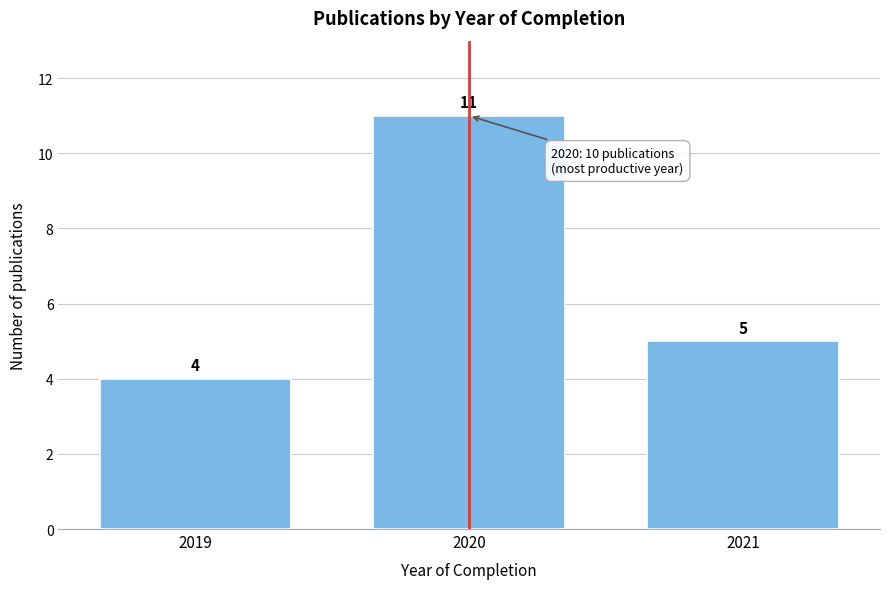

Reading left to right, list all the values displayed in this chart.

4	11	5